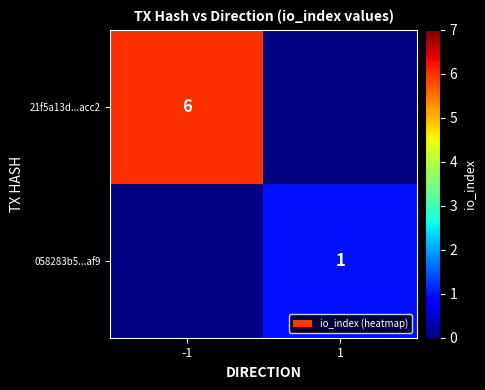

Is the value of 21f5a13d...acc2 at -1 greater than the value of 058283b5...af9 at 1?

Yes